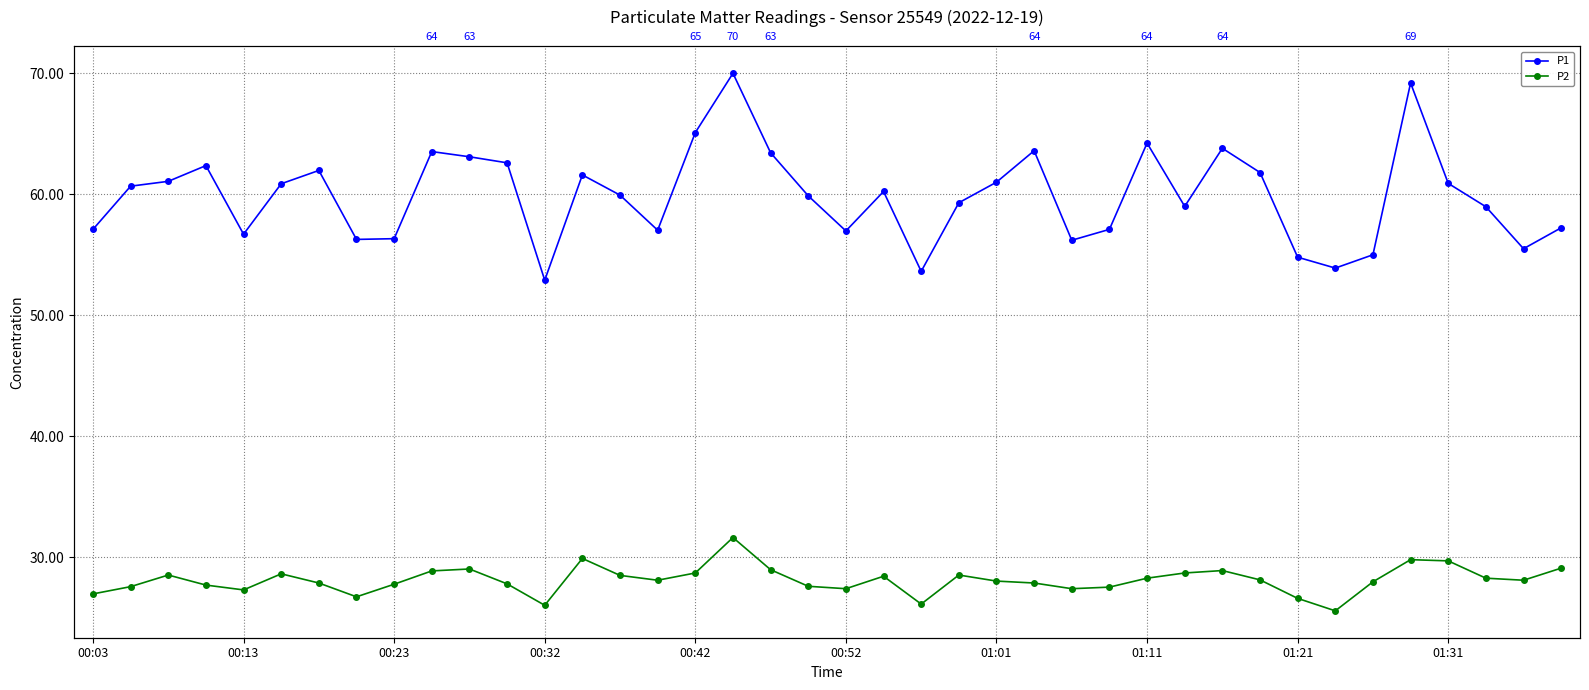

What is the sum of the P2 values at 01:21 and 01:11?

54.5